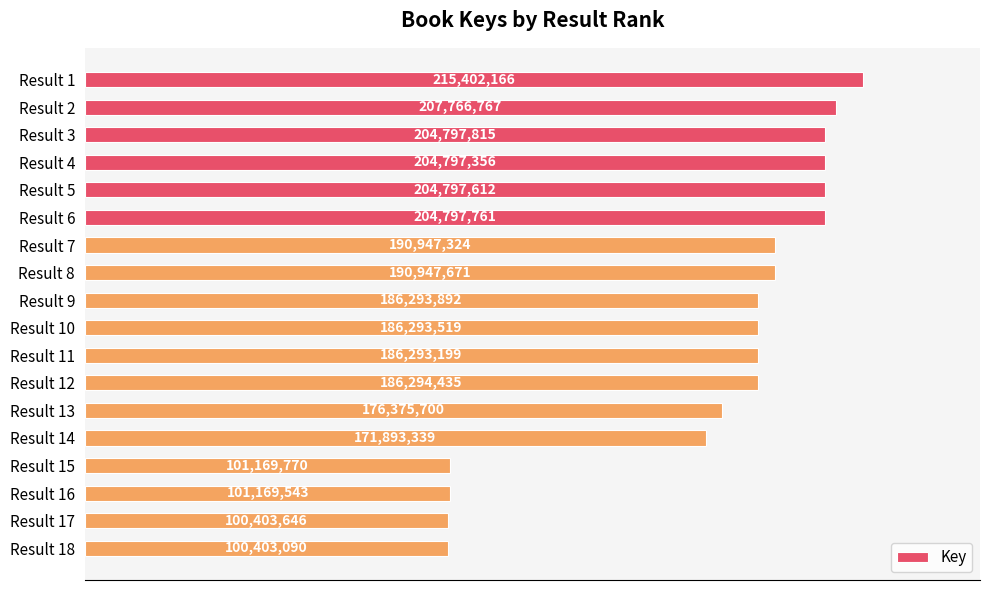

Does the chart contain any negative values?

No